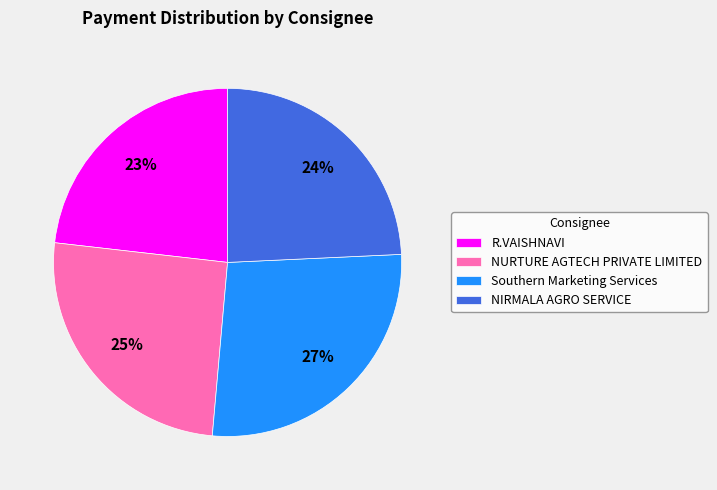

Is the sum of NIRMALA AGRO SERVICE and R.VAISHNAVI greater than half?

No